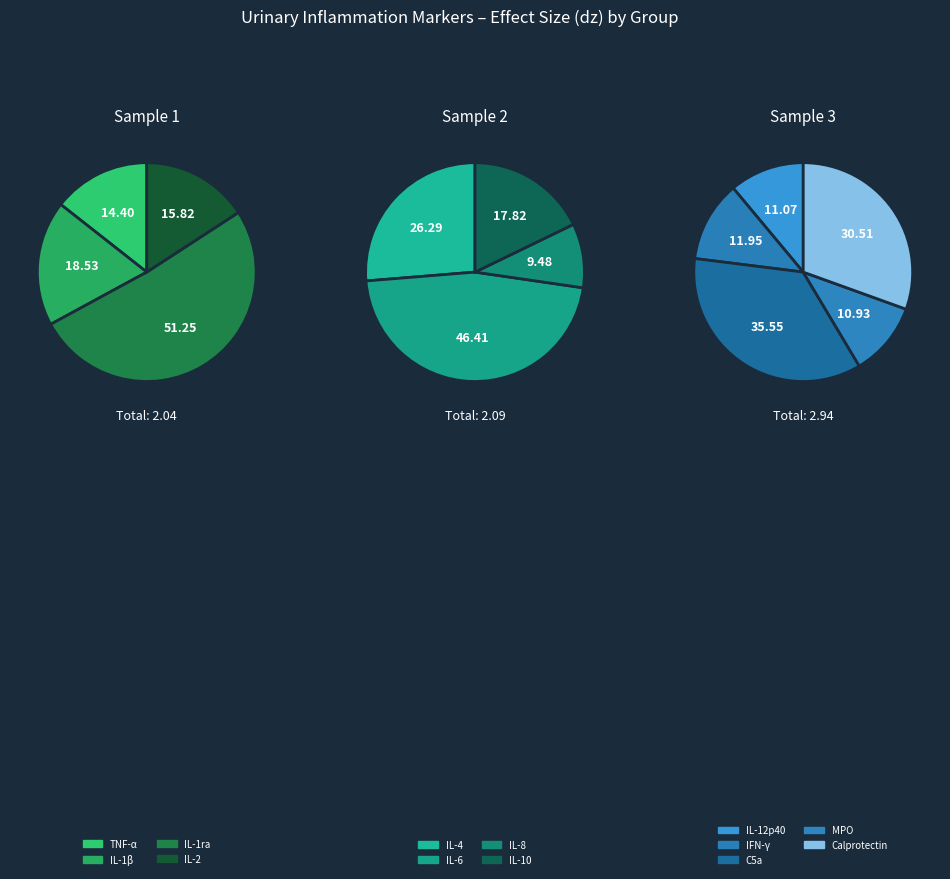

What is the change in value from IL-4 to MPO?

-0.2